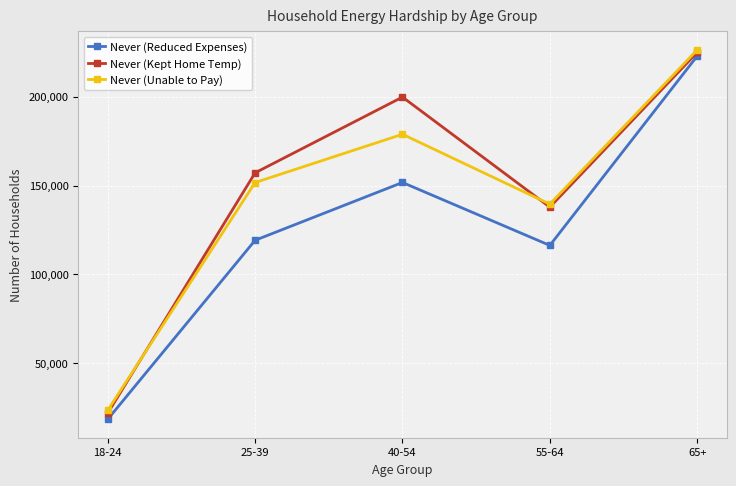

Is the value of Never (Reduced Expenses) at 55-64 greater than the value of Never (Unable to Pay) at 65+?

No